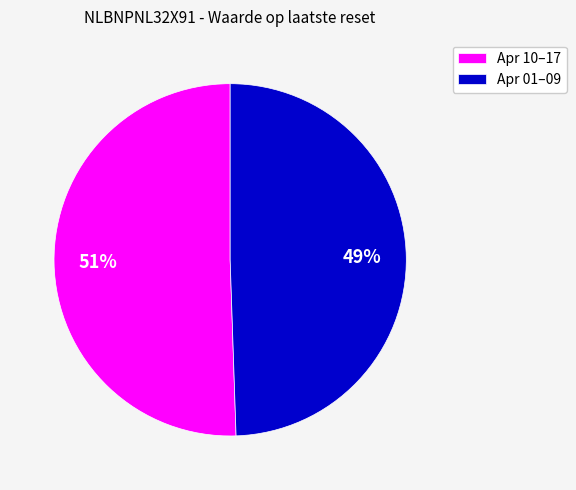

Is it true that Apr 01–09 is 59% of the pie?

False